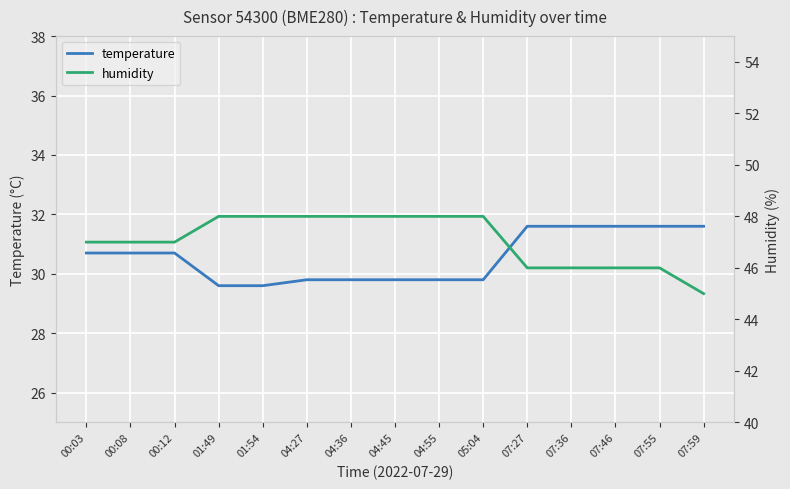

True or false: temperature and humidity cross at least once.

False